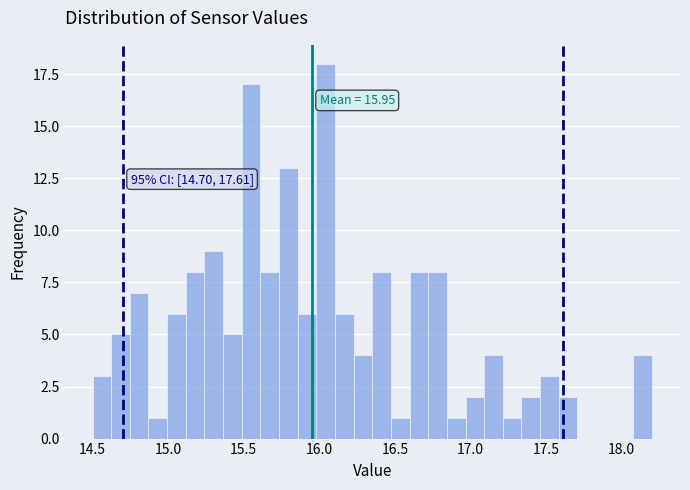

Read against the x-axis, roughly where is the centre of the tallest bar?

16.05